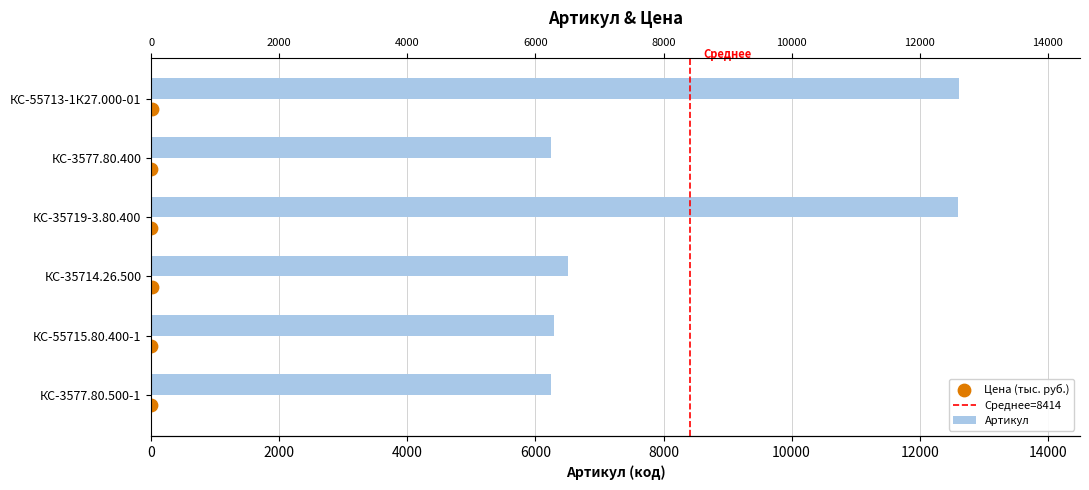

What is the change in value from КС-55715.80.400-1 to КС-55713-1К27.000-01?

+6324